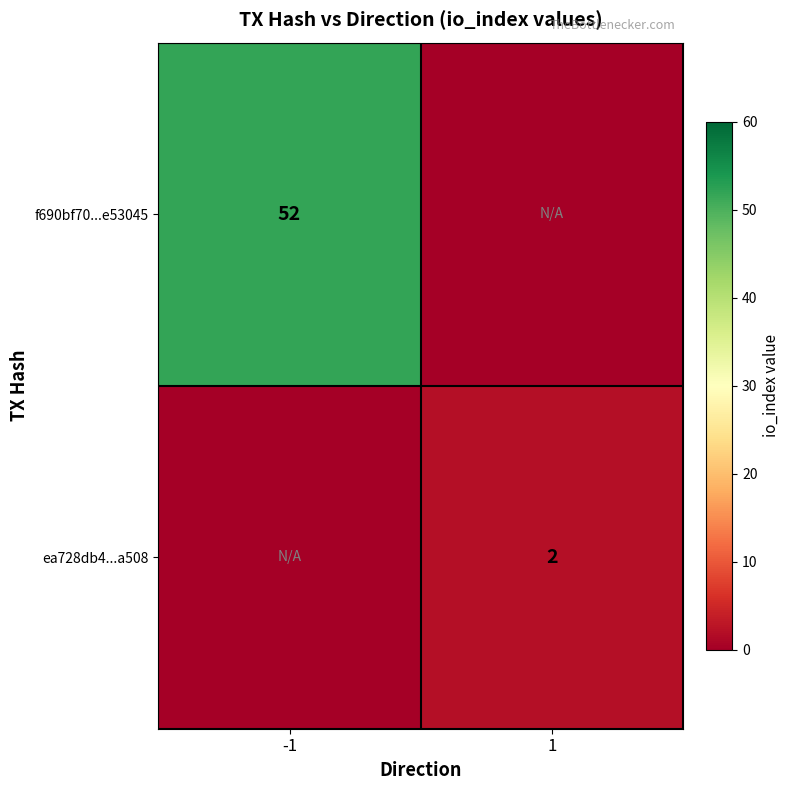

At how many categories does at least one series exceed -336?

2